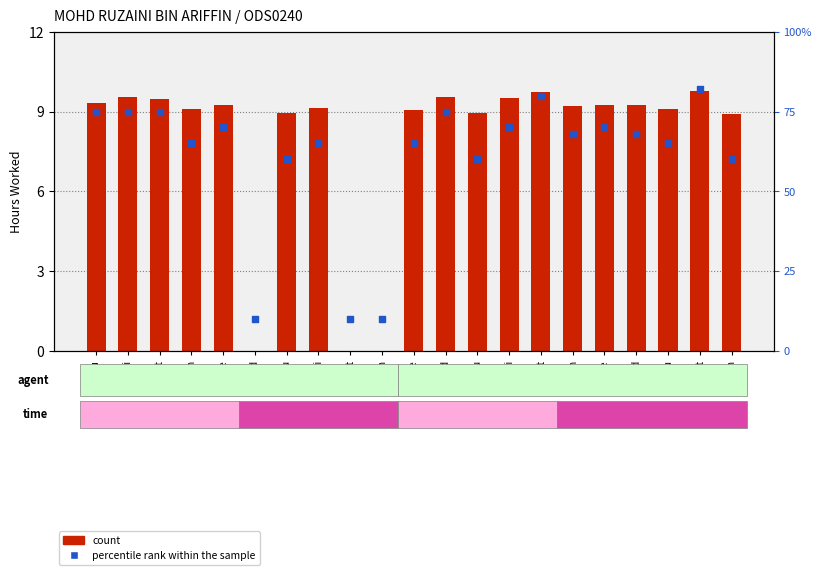

Which series reaches the minimum Y coordinate?

count